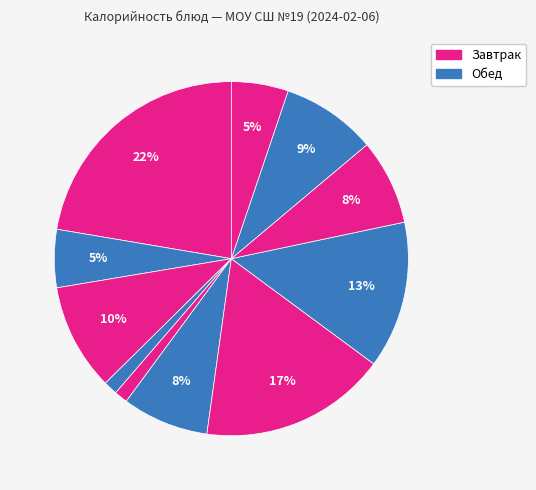

To the nearest percent, what is the difference between the largest and smallest slice percentages?

21%